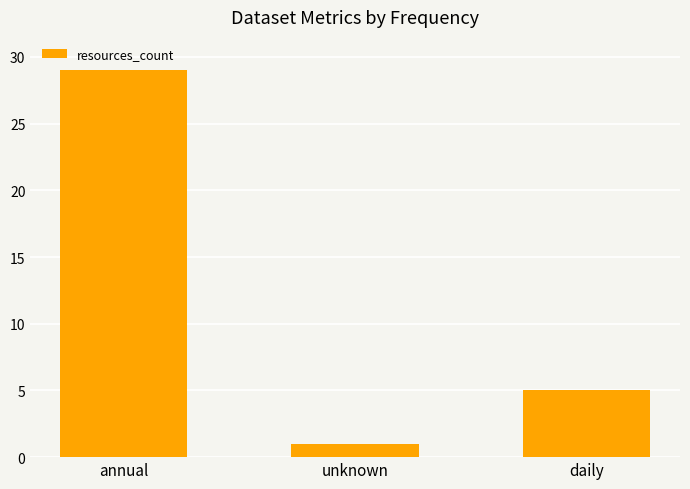

What is the value of the 1st bar from the left?

29